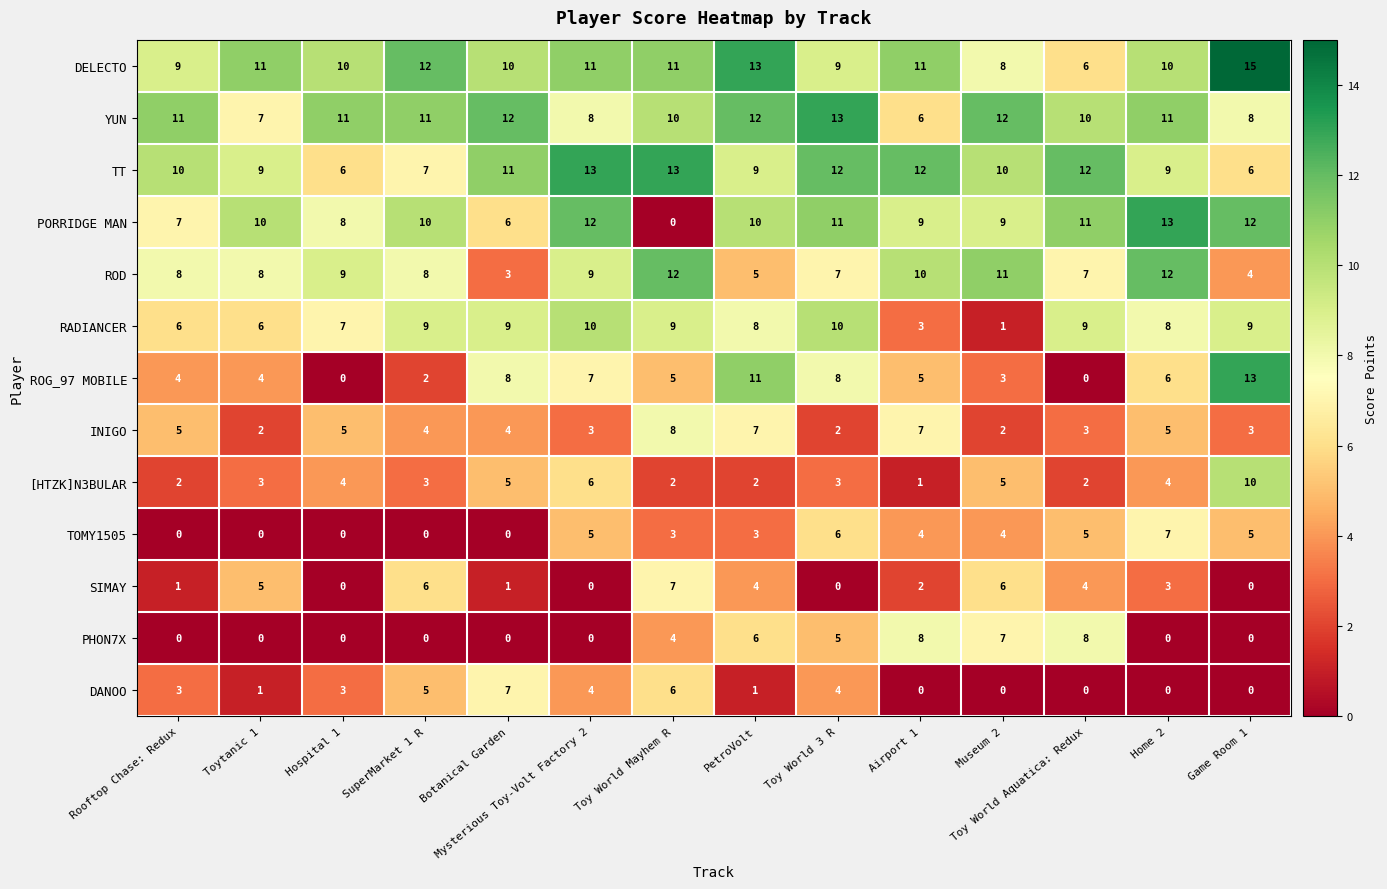

What is the difference between the highest and lowest values at Toy World Aquatica: Redux?

12